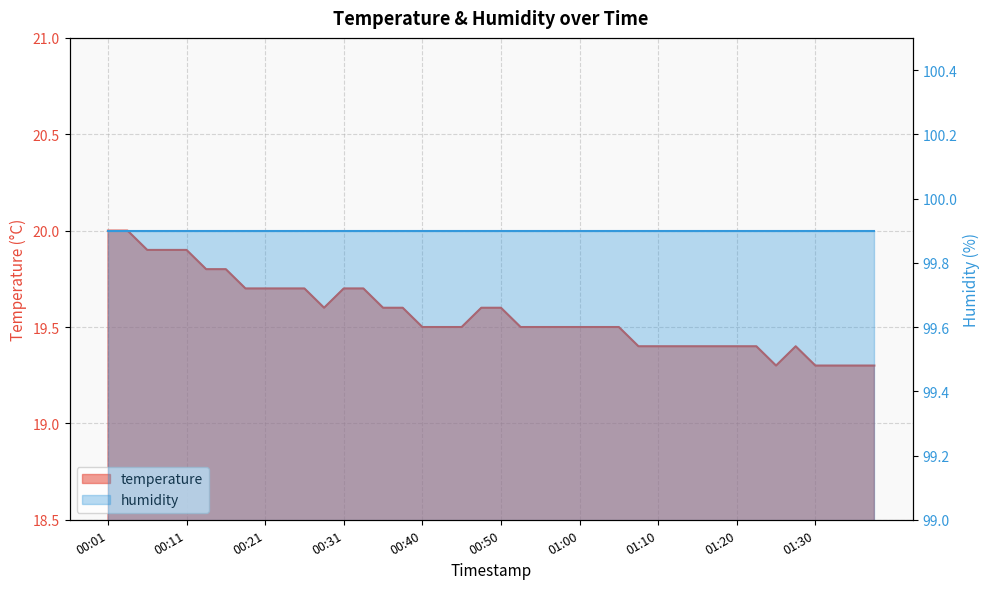

Rank the categories by value from highest to lowest.

00:01, 00:04, 00:06, 00:09, 00:11, 00:14, 00:16, 00:18, 00:21, 00:23, 00:26, 00:31, 00:33, 00:28, 00:36, 00:38, 00:48, 00:50, 00:40, 00:43, 00:45, 00:53, 00:55, 00:58, 01:00, 01:03, 01:05, 01:08, 01:10, 01:12, 01:15, 01:18, 01:20, 01:23, 01:28, 01:25, 01:30, 01:33, 01:35, 01:38